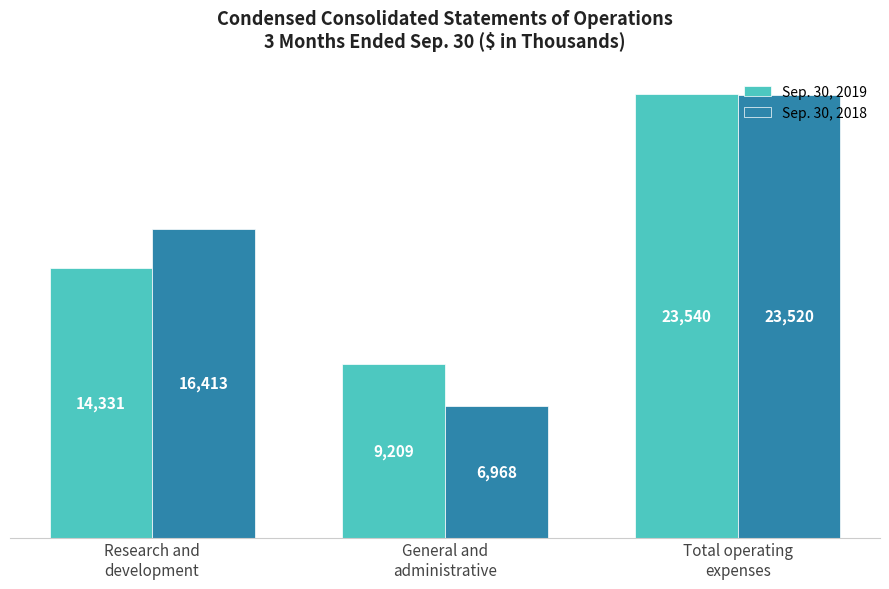

List the series in order of their peak value, lowest first.

Sep. 30, 2018, Sep. 30, 2019